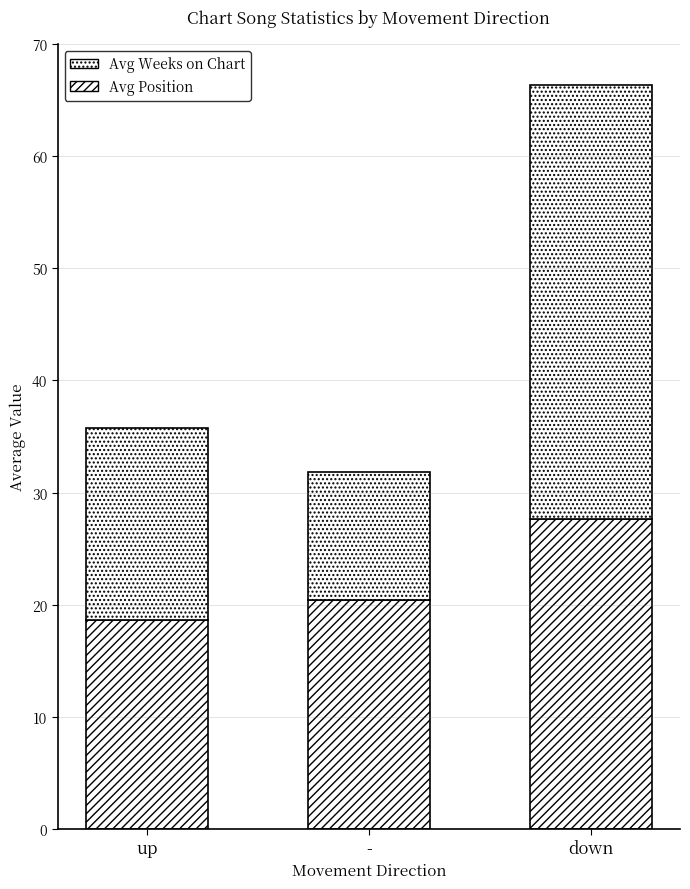

List the series in order of their overall mean, highest first.

Avg Weeks on Chart, Avg Position